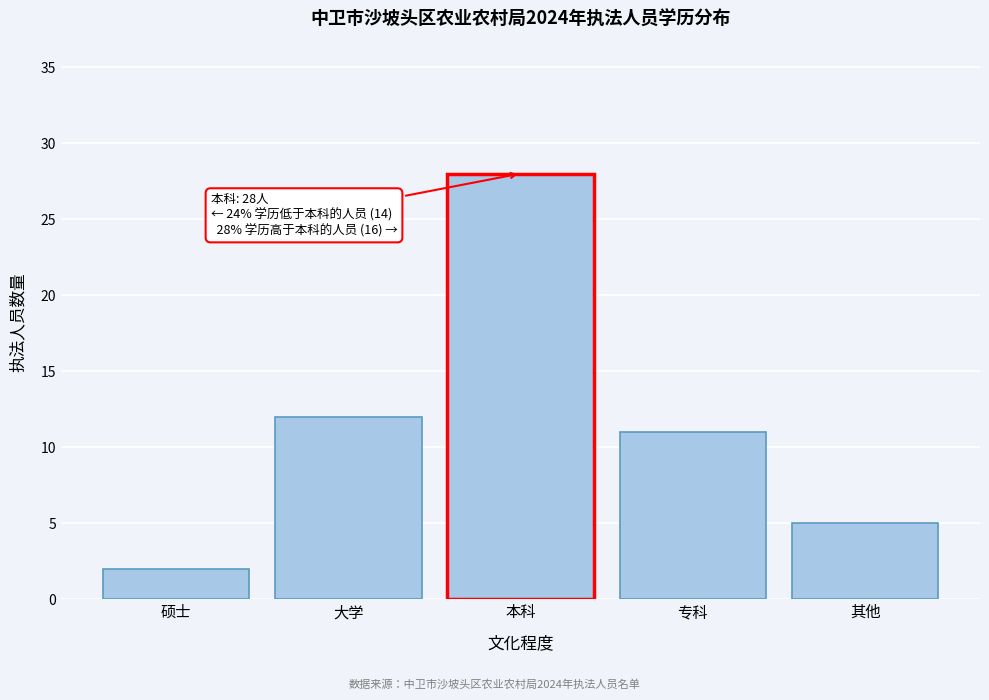

Reading left to right, transcribe all the data shown in this chart.

硕士=2	大学=12	本科=28	专科=11	其他=5